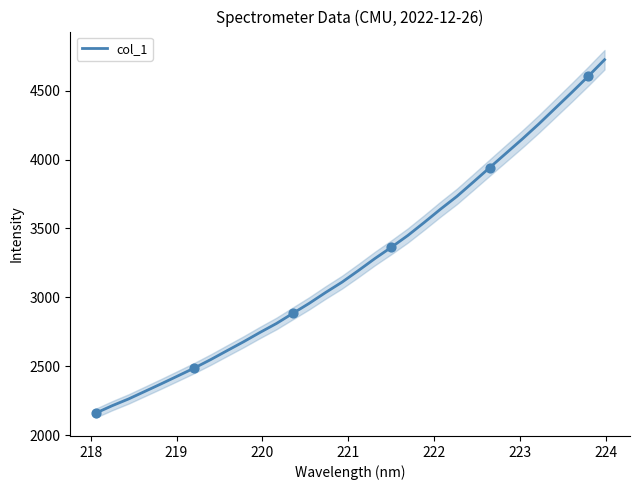

Which has a higher value, 219 or 220?

220